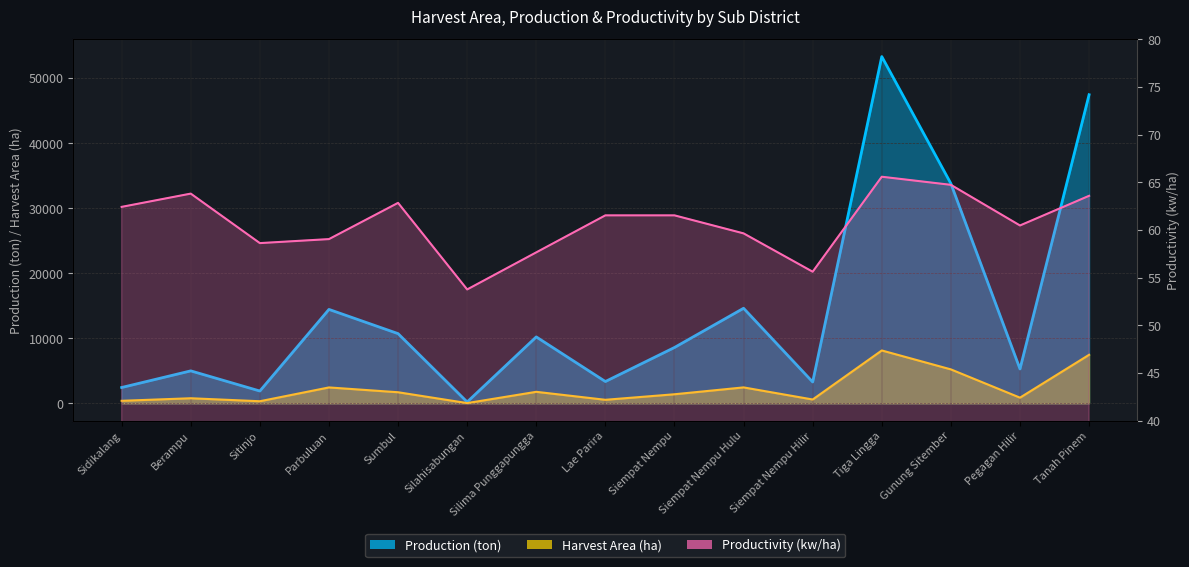

What is the lowest value of the Harvest Area (ha) series?

39.0